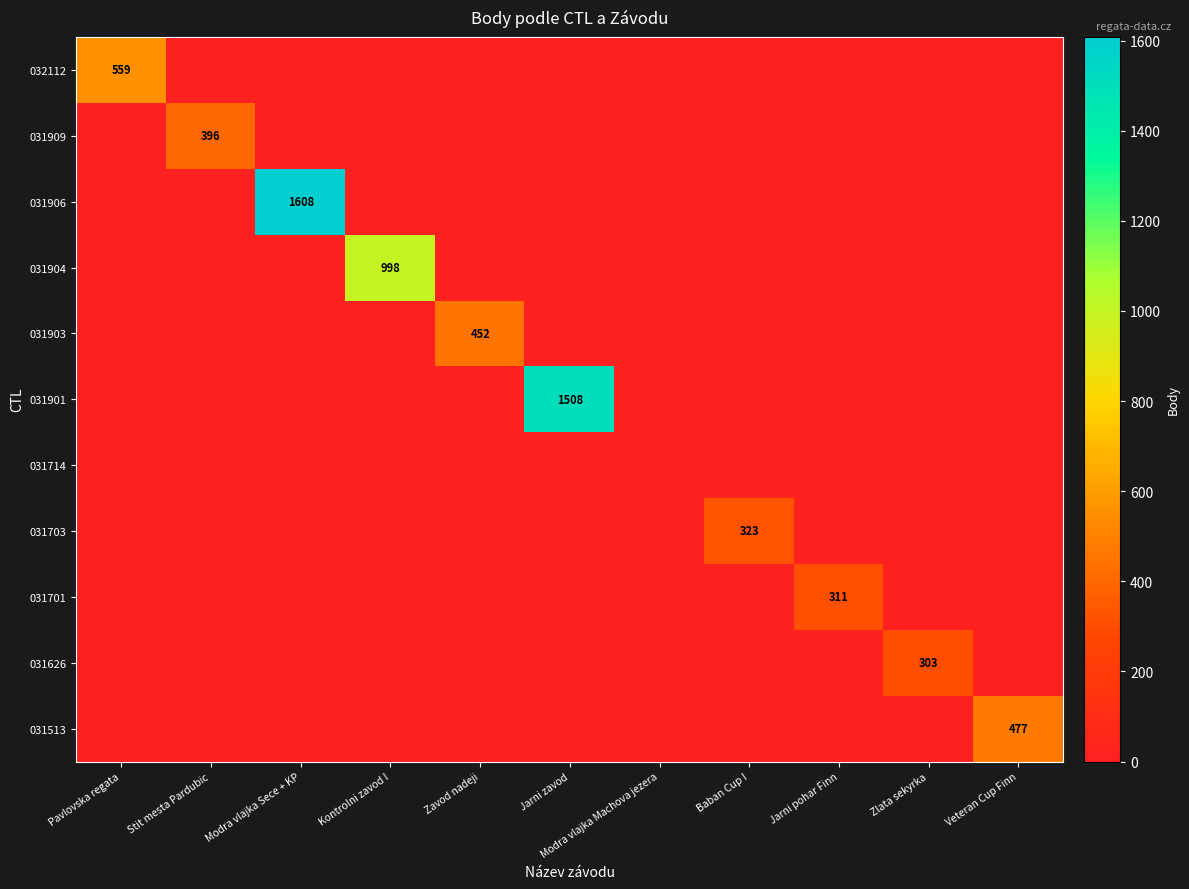

Between Pavlovska regata and Jarni pohar Finn, which is larger?

Pavlovska regata